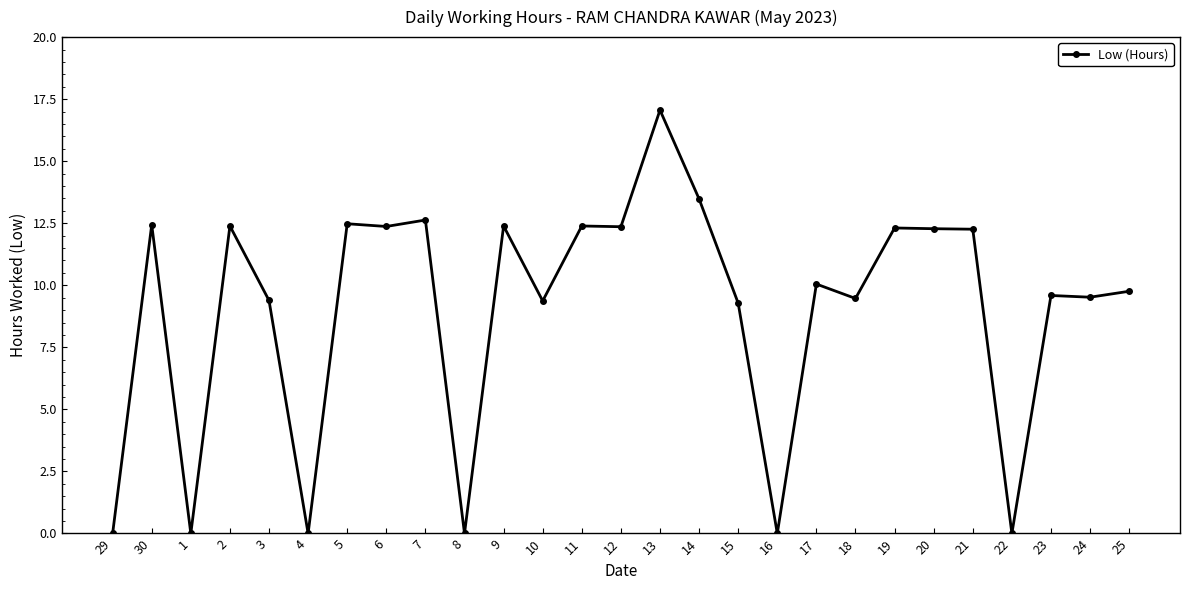

Read the value at 30.

12.4